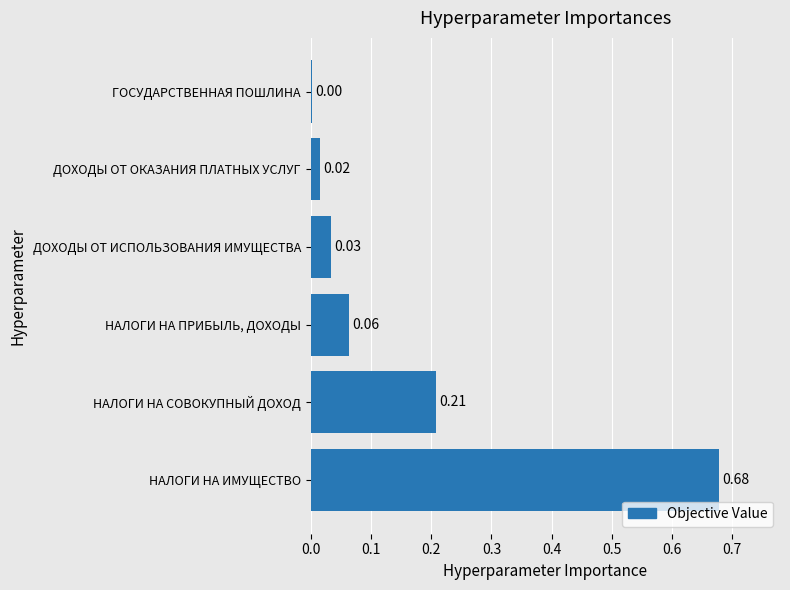

At which label is the value closest to 0?

ГОСУДАРСТВЕННАЯ ПОШЛИНА